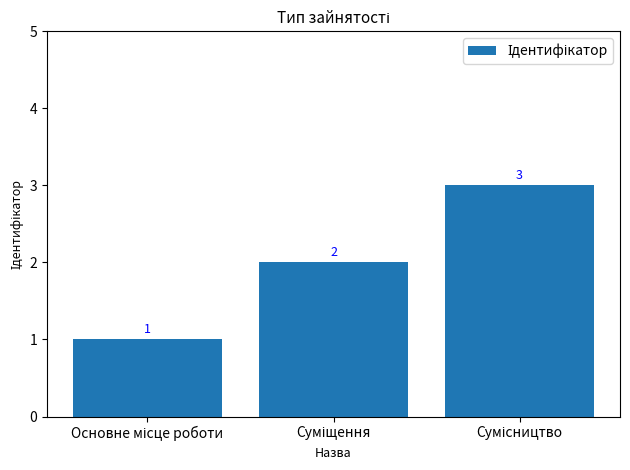

What is the value of the 1st bar from the left?

1